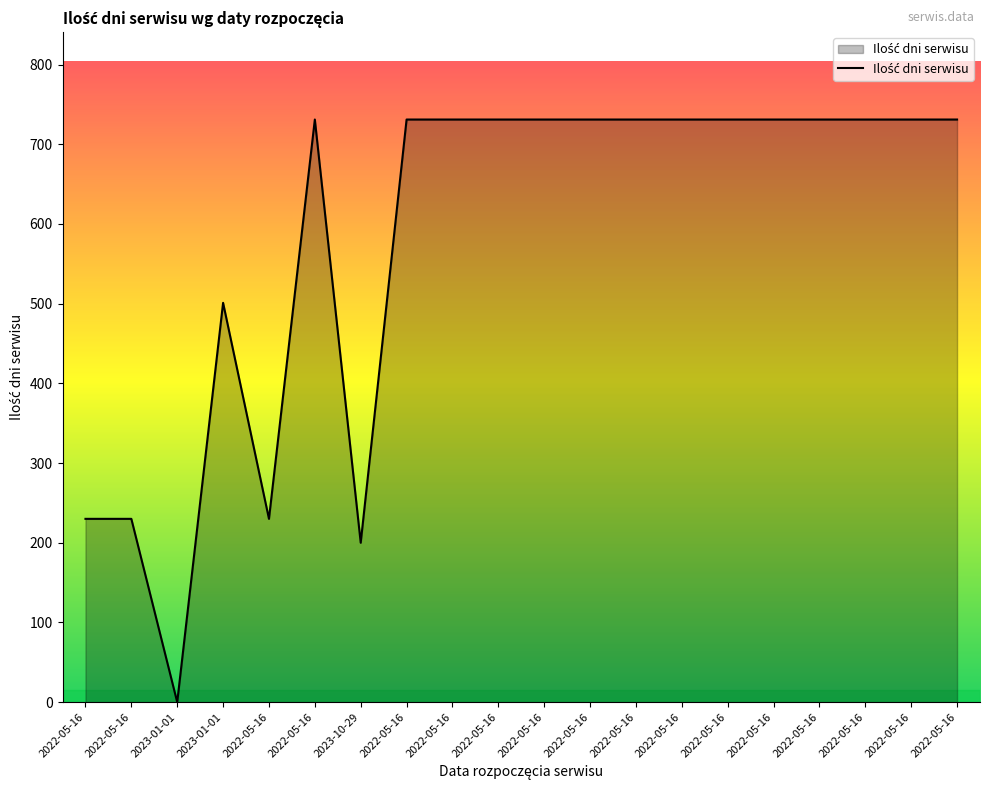

What is the label of the 15th point from the left?

2022-05-16